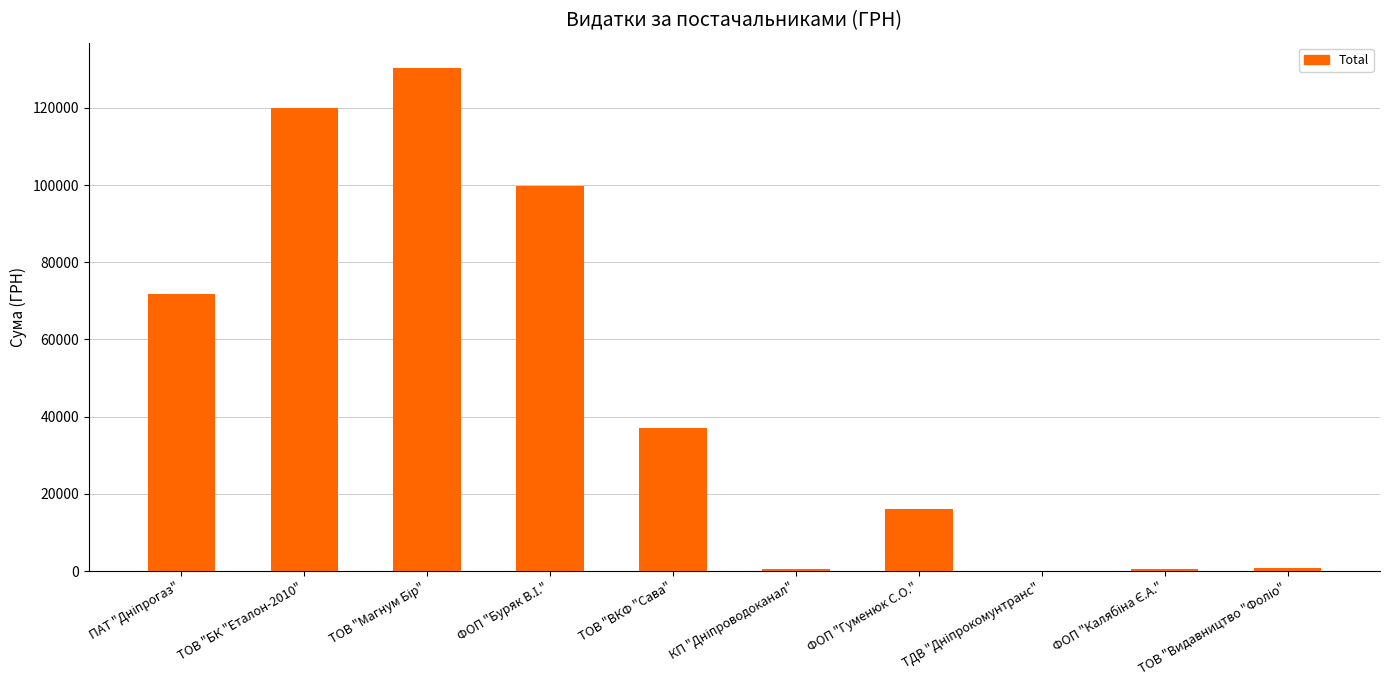

Read the value at ТОВ "ВКФ "Сава".

37077.1